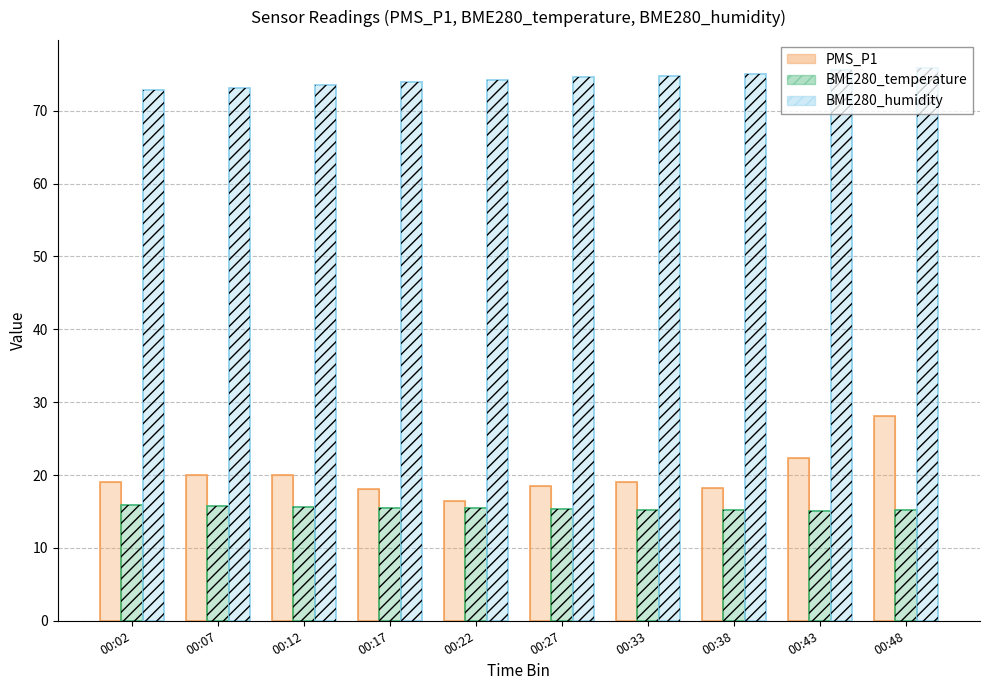

Does the chart contain any negative values?

No